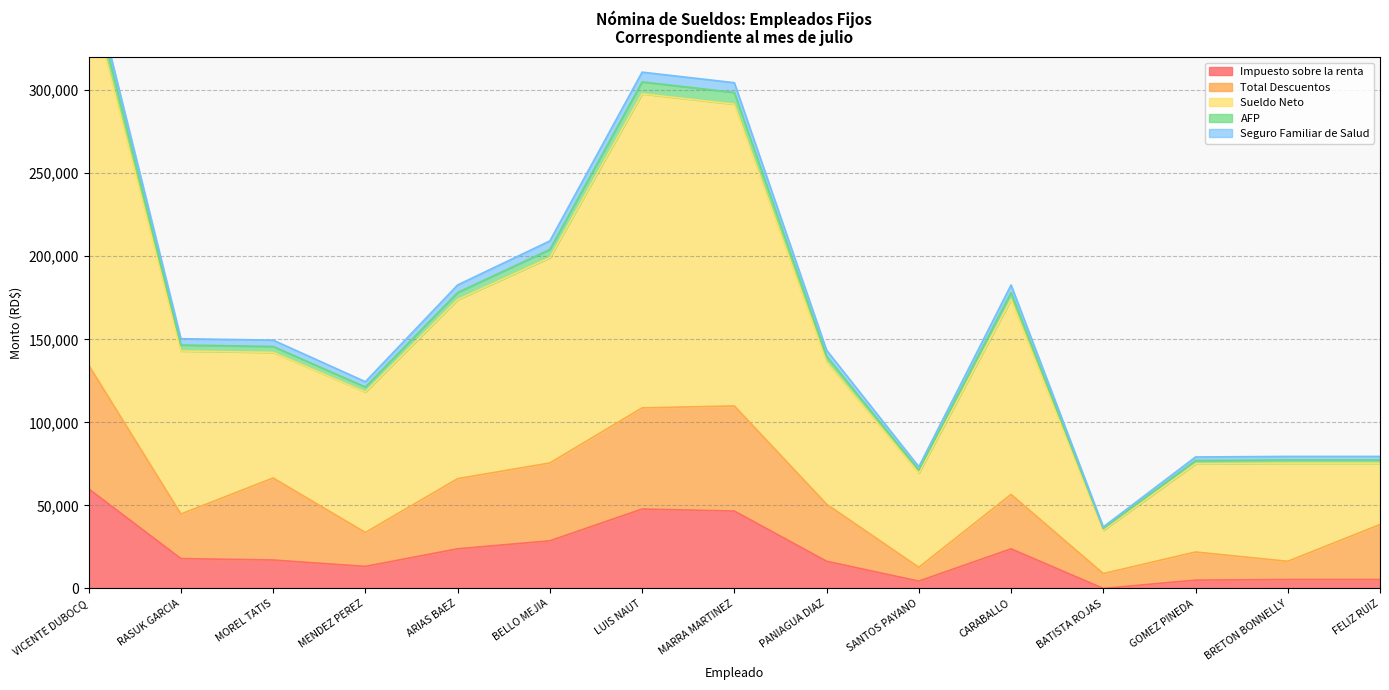

How many interior local valleys does the Impuesto sobre la renta series have?

3